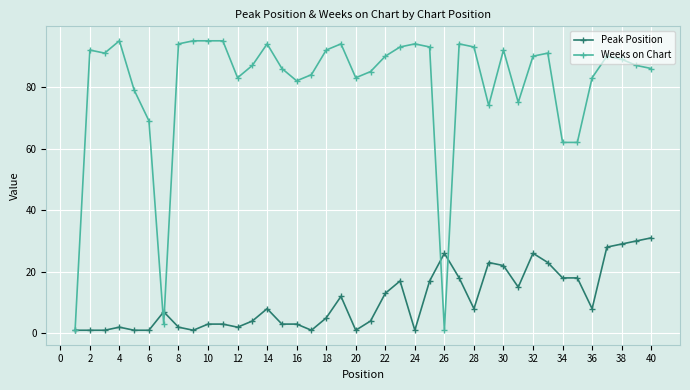

True or false: Weeks on Chart and Peak Position intersect in this chart.

True